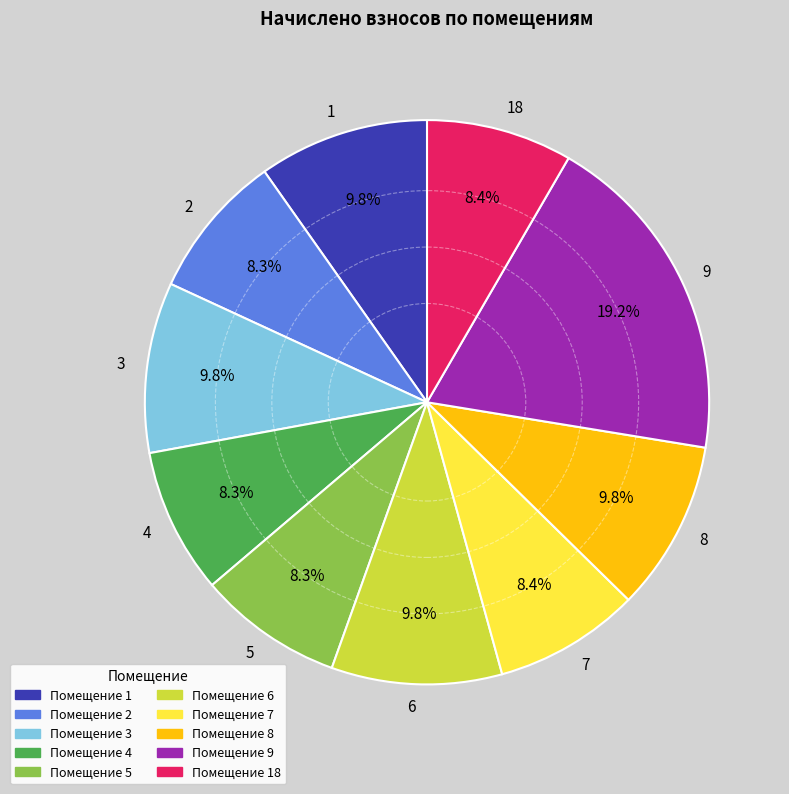

To the nearest percent, what portion does 5 represent?

8%